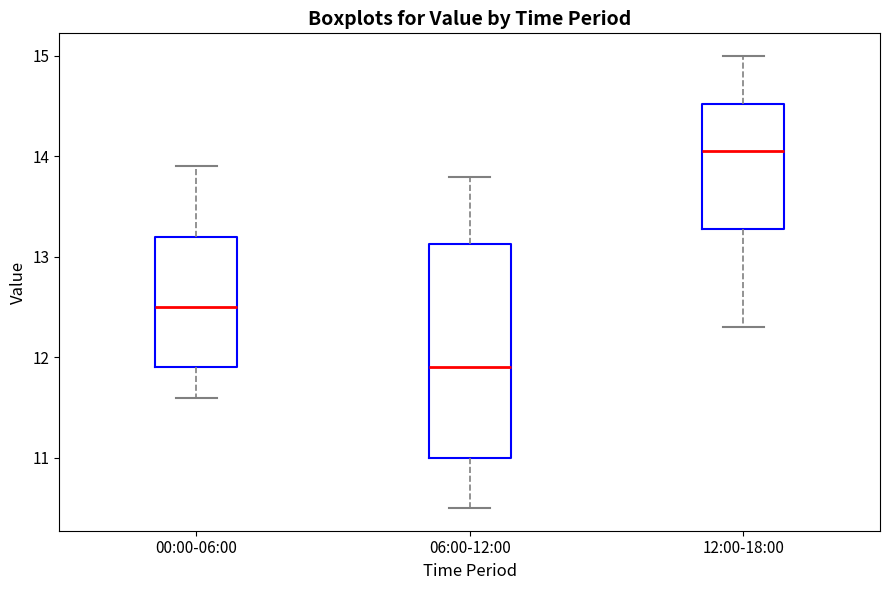

Reading left to right, transcribe this box plot: for each box, give where its median line is, the range the box spans, and where its two whiskers end, as read against the y-axis. The values are not printed on the chart, so give them approximately, as read against the axis.

00:00-06:00: median 12.5, box 11.9 to 13.2, whiskers 11.6 to 13.9
06:00-12:00: median 11.9, box 11.0 to 13.1, whiskers 10.5 to 13.8
12:00-18:00: median 14.1, box 13.3 to 14.5, whiskers 12.3 to 15.0